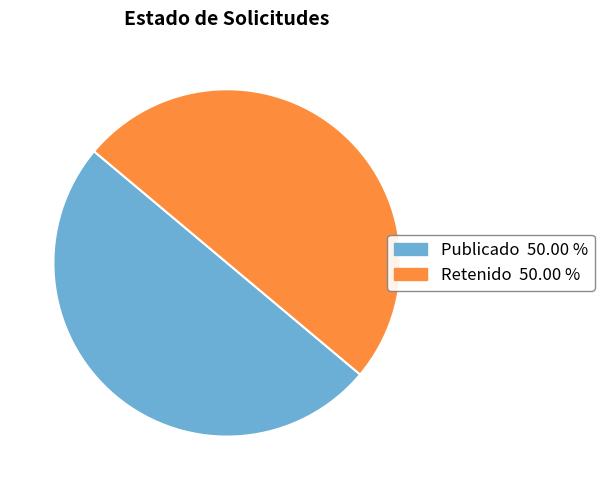

Count the number of slices in the pie.

2